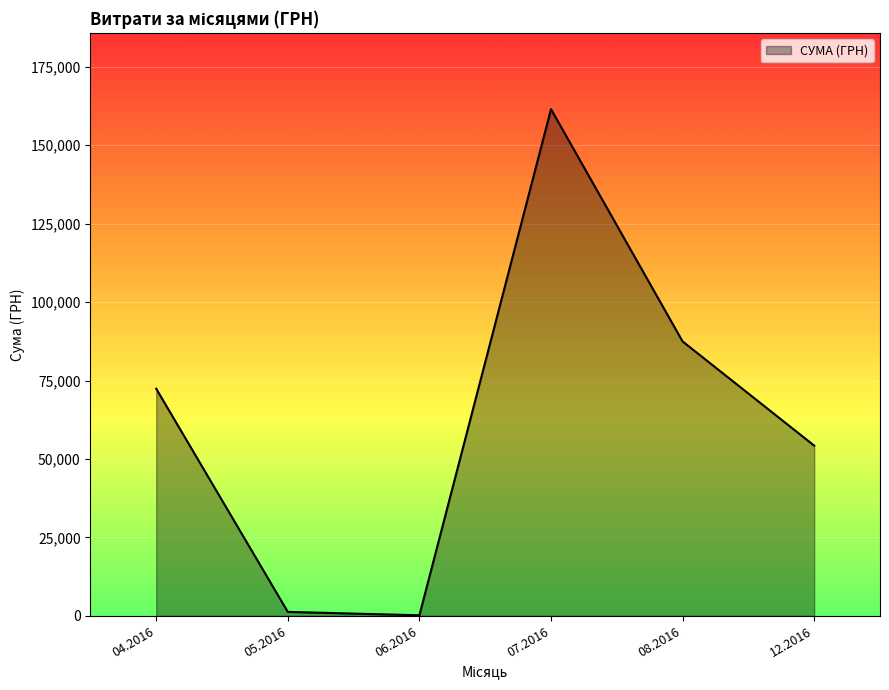

Does the chart have visible grid lines?

Yes